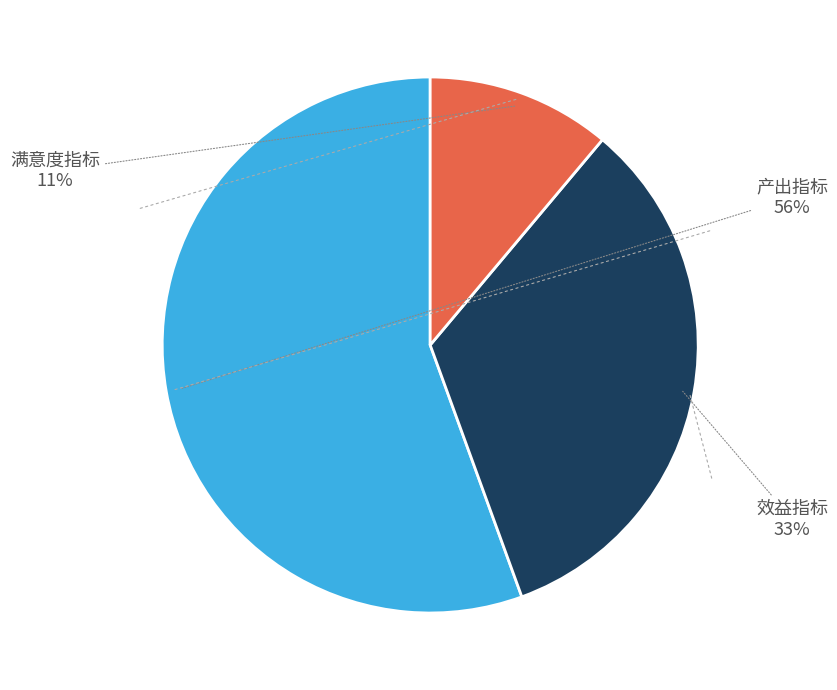

To the nearest percent, what is the average slice percentage?

33%